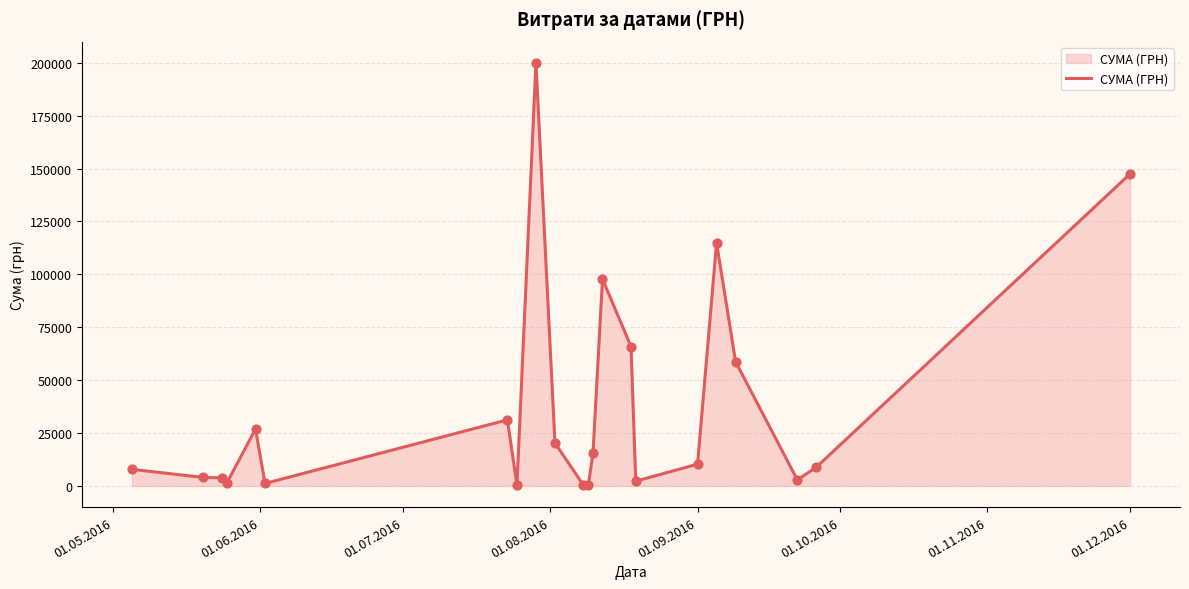

What is the maximum value shown in the chart?

199990.0